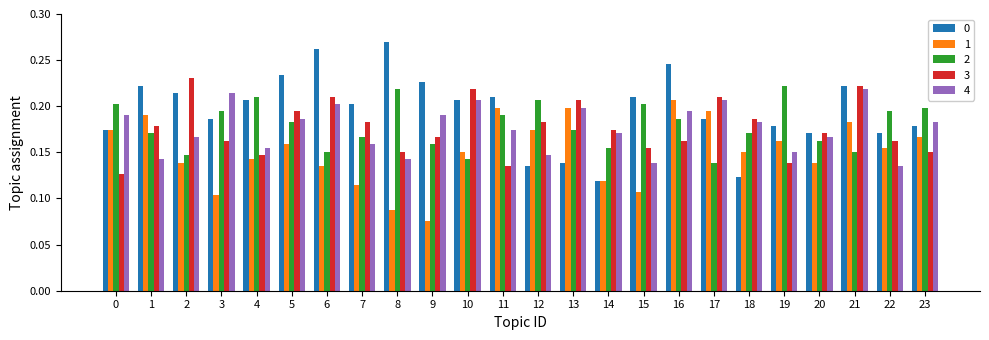

The 0 series shows 0.2 at 1. True or false?

True